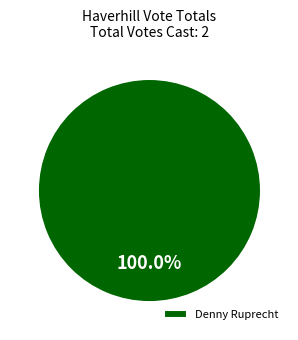

Is there a majority slice in this chart?

Yes